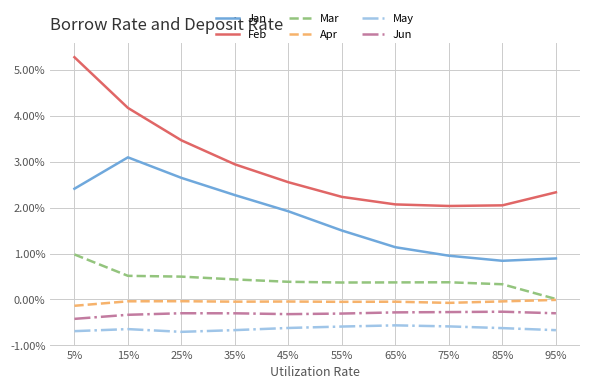

In Jun, how many points are higher than both neighbors (excluding endpoints)?

2